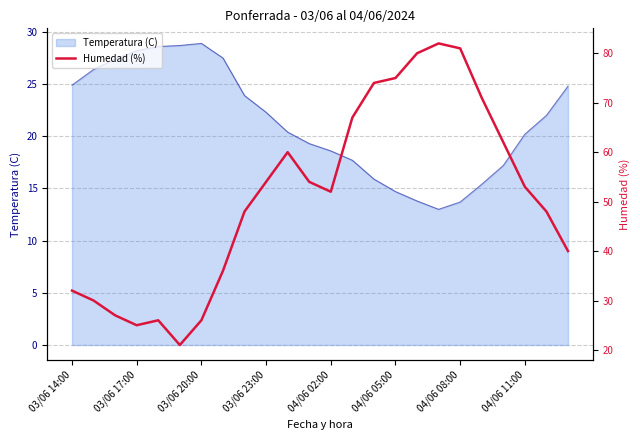

True or false: Temperatura (C) has a value of 50.2 at 03/06 20:00.

False